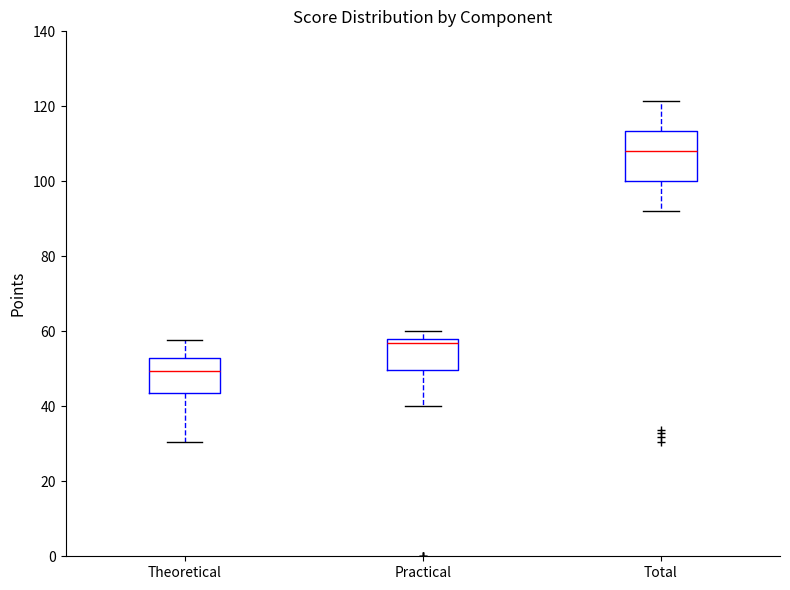

Reading left to right, transcribe this box plot: for each box, give where its median line is, the range the box spans, and where its two whiskers end, as read against the y-axis. The values are not printed on the chart, so give them approximately, as read against the axis.

Theoretical: median 50, box 44 to 54, whiskers 30 to 58
Practical: median 56, box 50 to 58, whiskers 40 to 60
Total: median 108, box 100 to 114, whiskers 92 to 122